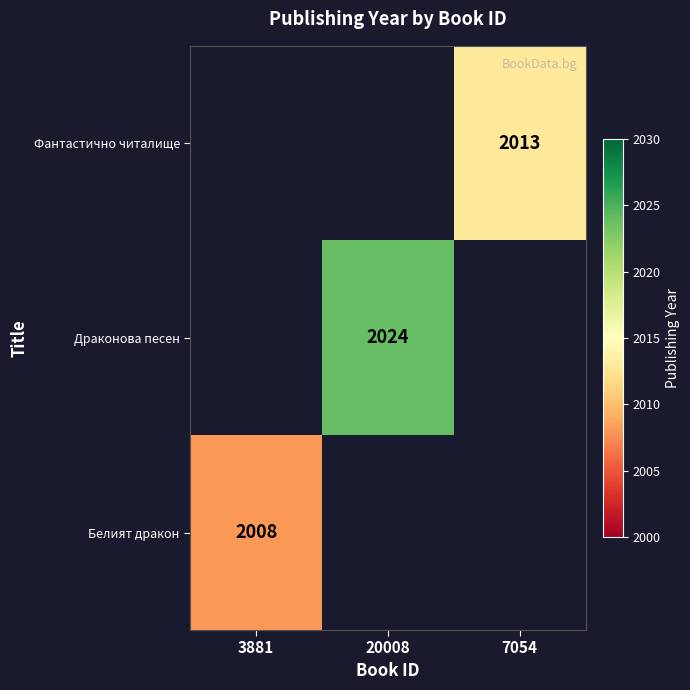

True or false: Белият дракон has a value of 2008 at 3881.

True